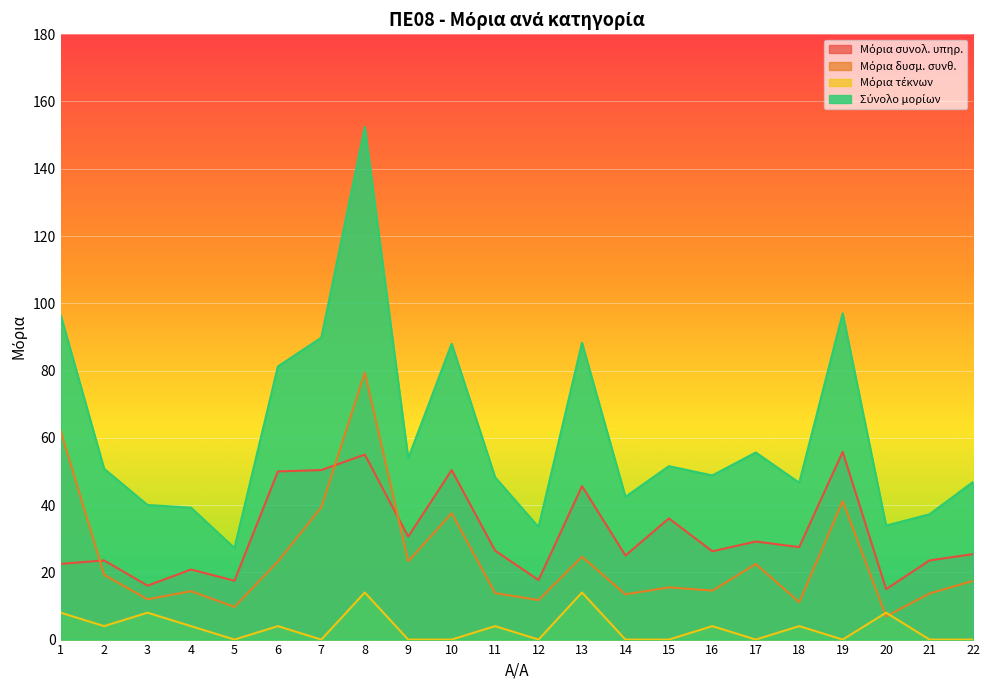

Reading left to right, what are all the values shown in this chart?

Μόρια συνολ. υπηρ.: 22.5	23.5	16.0	20.8	17.5	50.0	50.4	55.0	30.6	50.4	26.4	17.7	45.6	25.0	36.0	26.2	29.2	27.5	55.8	15.0	23.5	25.4
Μόρια δυσμ. συνθ.: 62.0	19.2	12.0	14.4	9.7	23.2	39.4	79.4	23.3	37.6	13.8	11.8	24.6	13.4	15.5	14.6	22.5	11.1	41.2	6.9	13.7	17.5
Μόρια τέκνων: 8.0	4.0	8.0	4.0	0.0	4.0	0.0	14.0	0.0	0.0	4.0	0.0	14.0	0.0	0.0	4.0	0.0	4.0	0.0	8.0	0.0	0.0
Σύνολο μορίων: 96.5	50.8	40.0	39.2	27.2	81.2	89.8	152.4	53.9	88.0	48.3	33.5	88.2	42.5	51.6	48.8	55.6	46.6	97.0	33.9	37.3	46.9